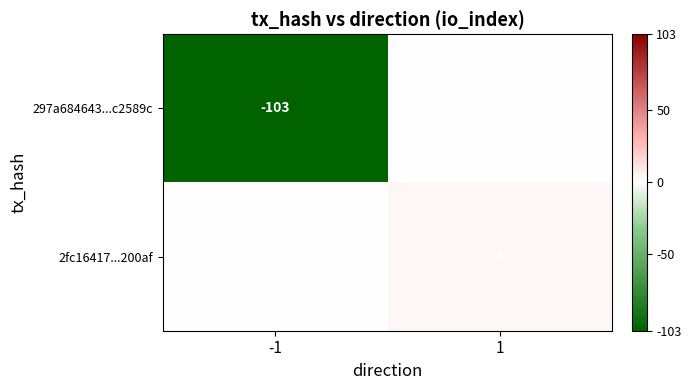

What is the maximum value shown in the chart?

4